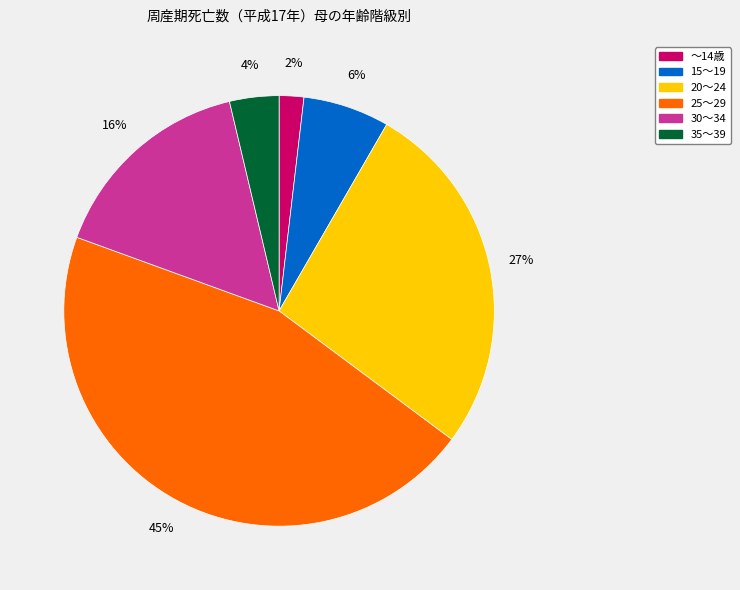

To the nearest percent, what portion does 30～34 represent?

16%